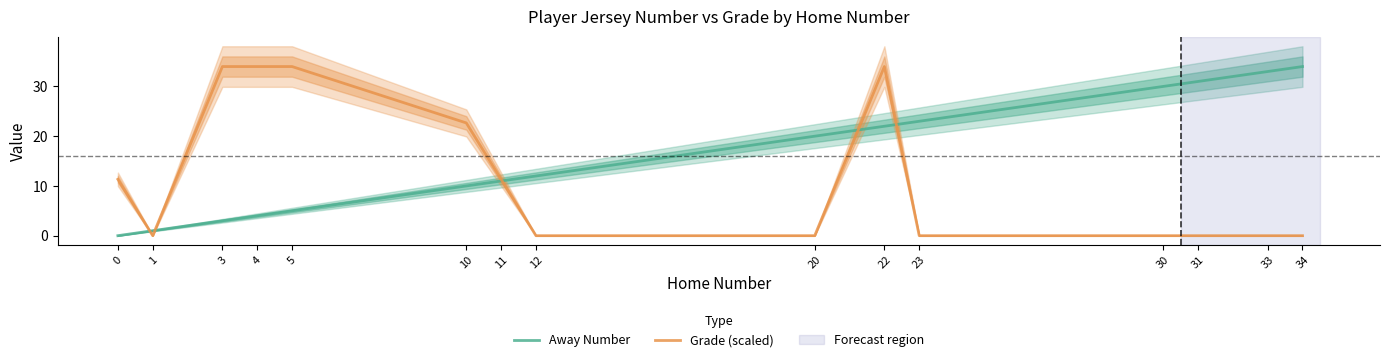

Reading right to left, list all the values displayed in this chart.

Away Number: 34=34.0	33=33.0	31=31.0	30=30.0	23=23.0	22=22.0	20=20.0	12=12.0	11=11.0	10=10.0	5=5.0	4=4.0	3=3.0	1=1.0	0=0.0
Grade (scaled): 34=0.0	33=0.0	31=0.0	30=0.0	23=0.0	22=34.0	20=0.0	12=0.0	11=11.3	10=22.7	5=34.0	4=34.0	3=34.0	1=0.0	0=11.3